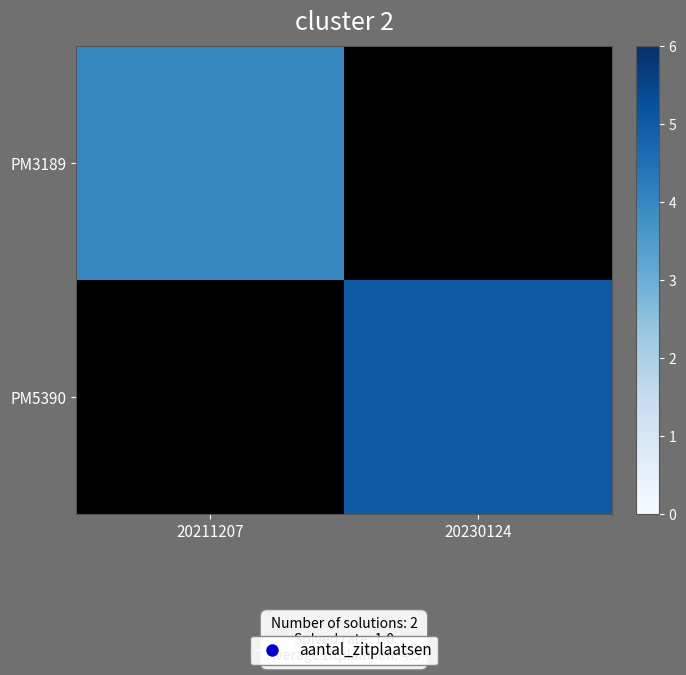

True or false: PM3189 has a value of 1.1 at 20211207.

False